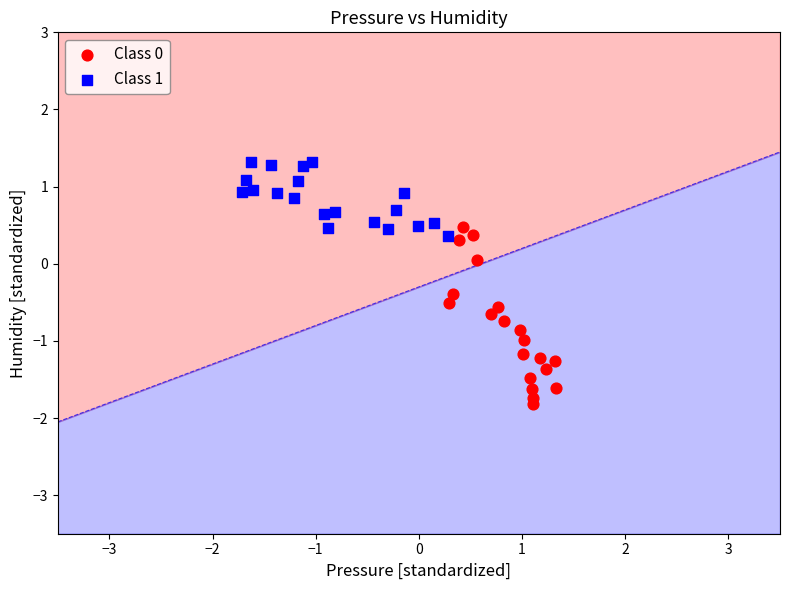

Which series reaches the maximum Y coordinate?

Class 1